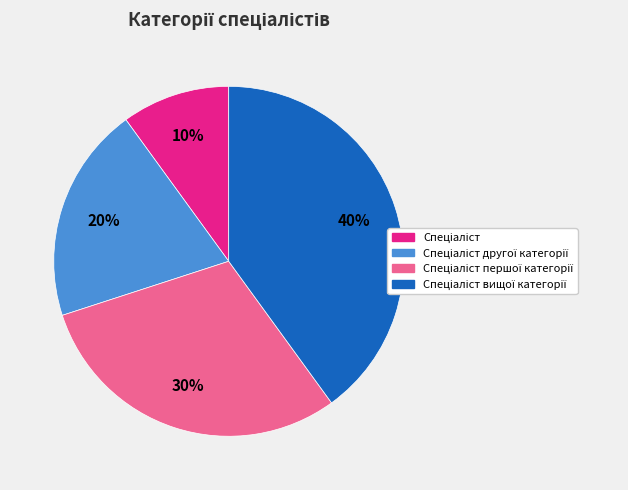

Is there any slice that represents more than half of the pie?

No